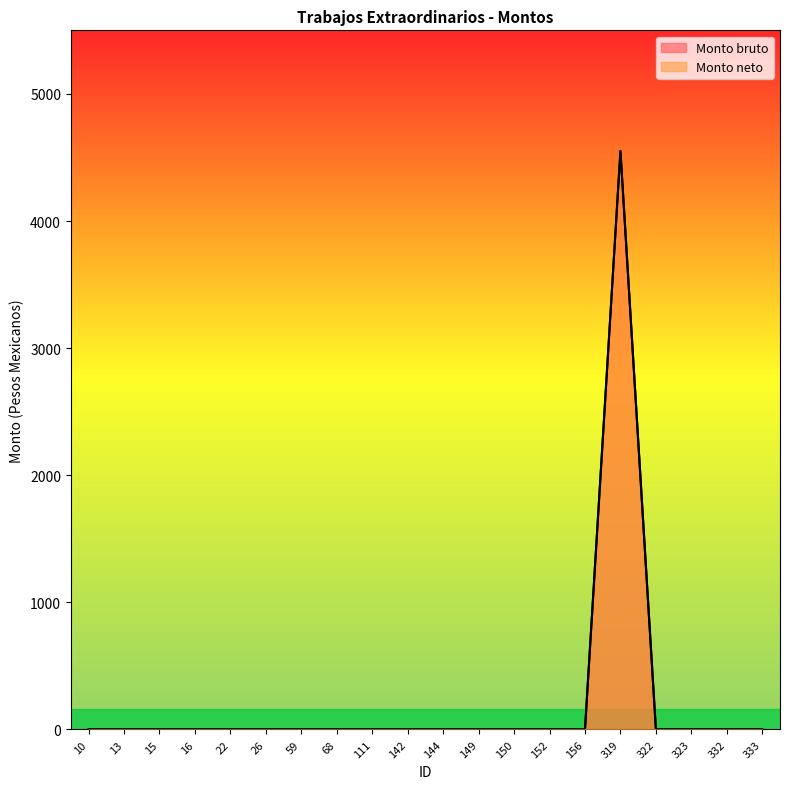

Which category has the lowest value in the Monto bruto series?

10